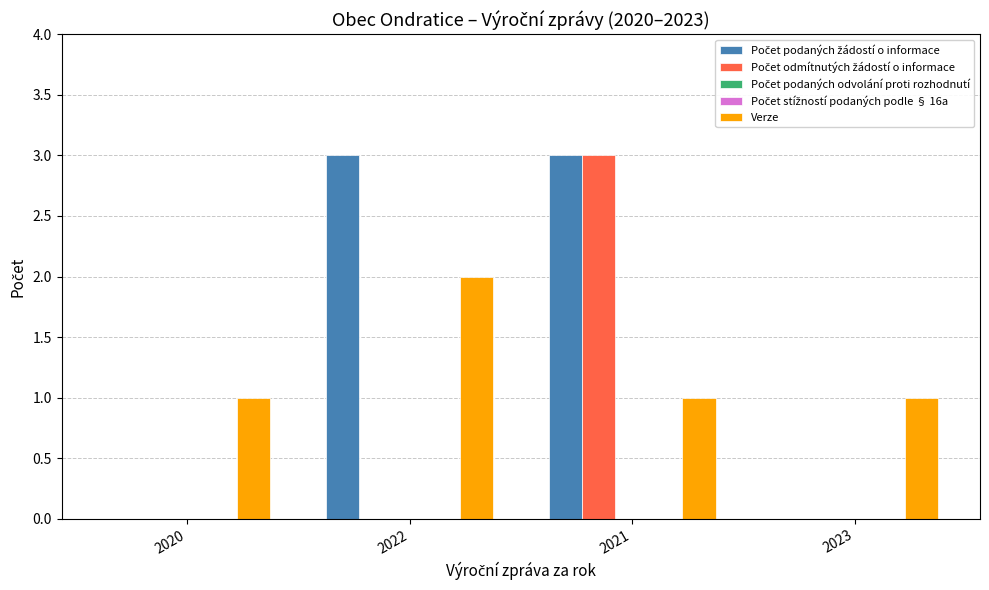

What is the maximum value shown in the chart?

3